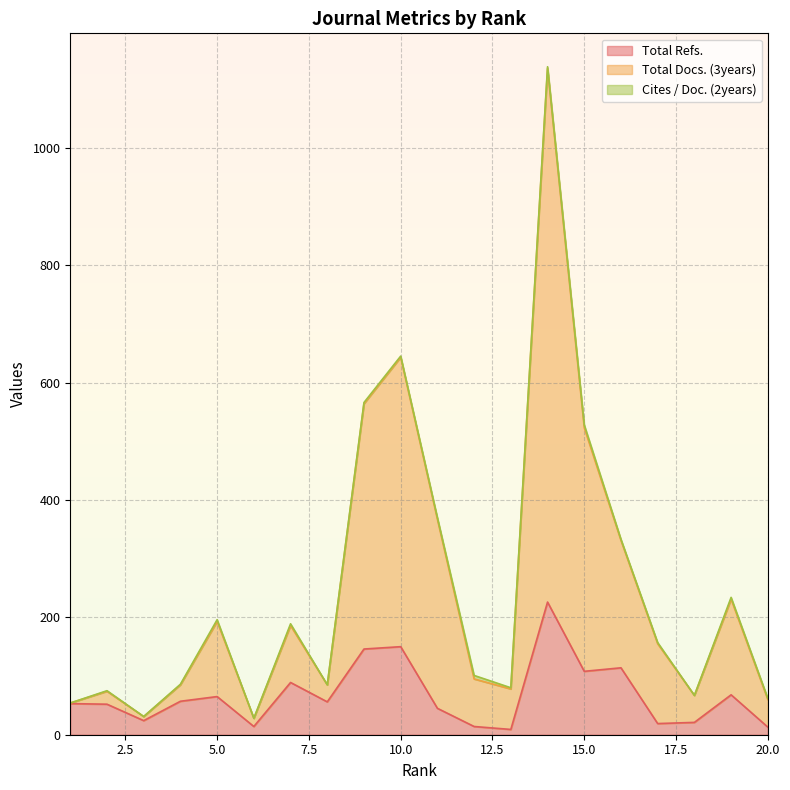

What is the highest value of the Total Refs. series?

226